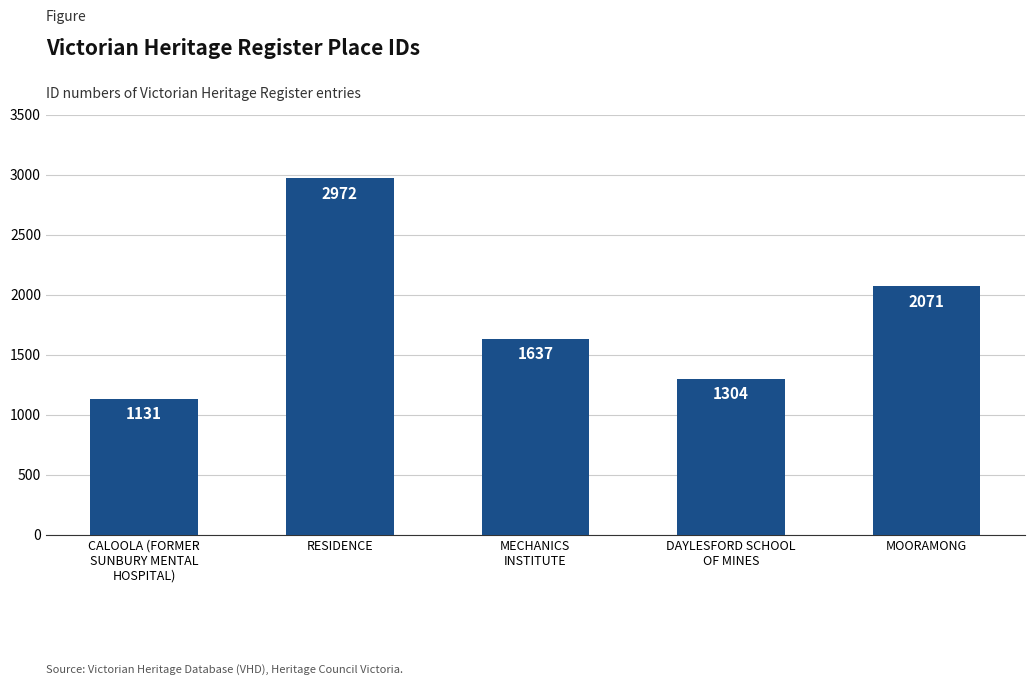

What is the label of the 3rd bar from the right?

MECHANICS
INSTITUTE